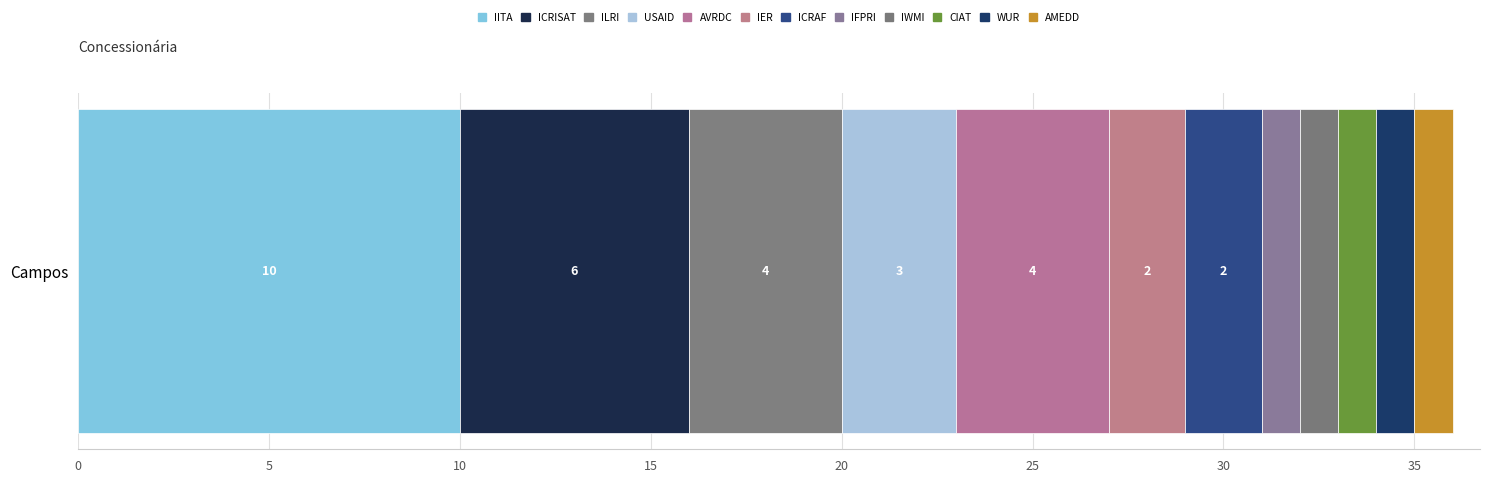

How many categories are shown in the chart?

1